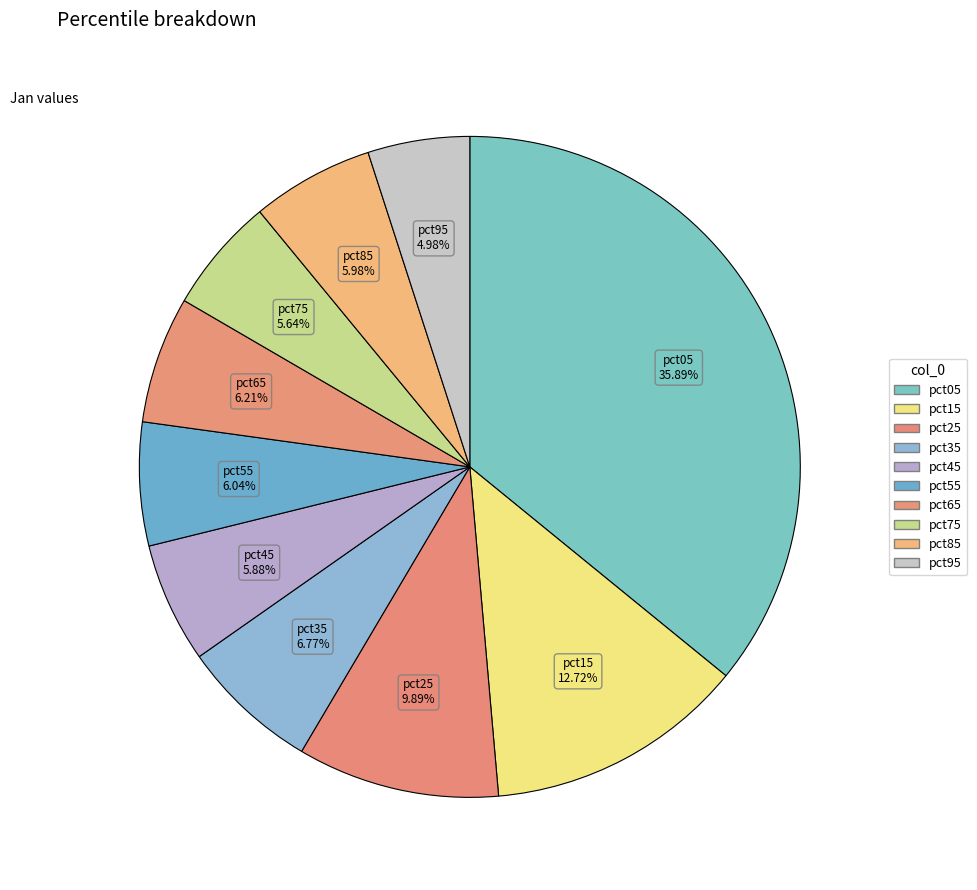

Is there any slice that represents more than half of the pie?

No